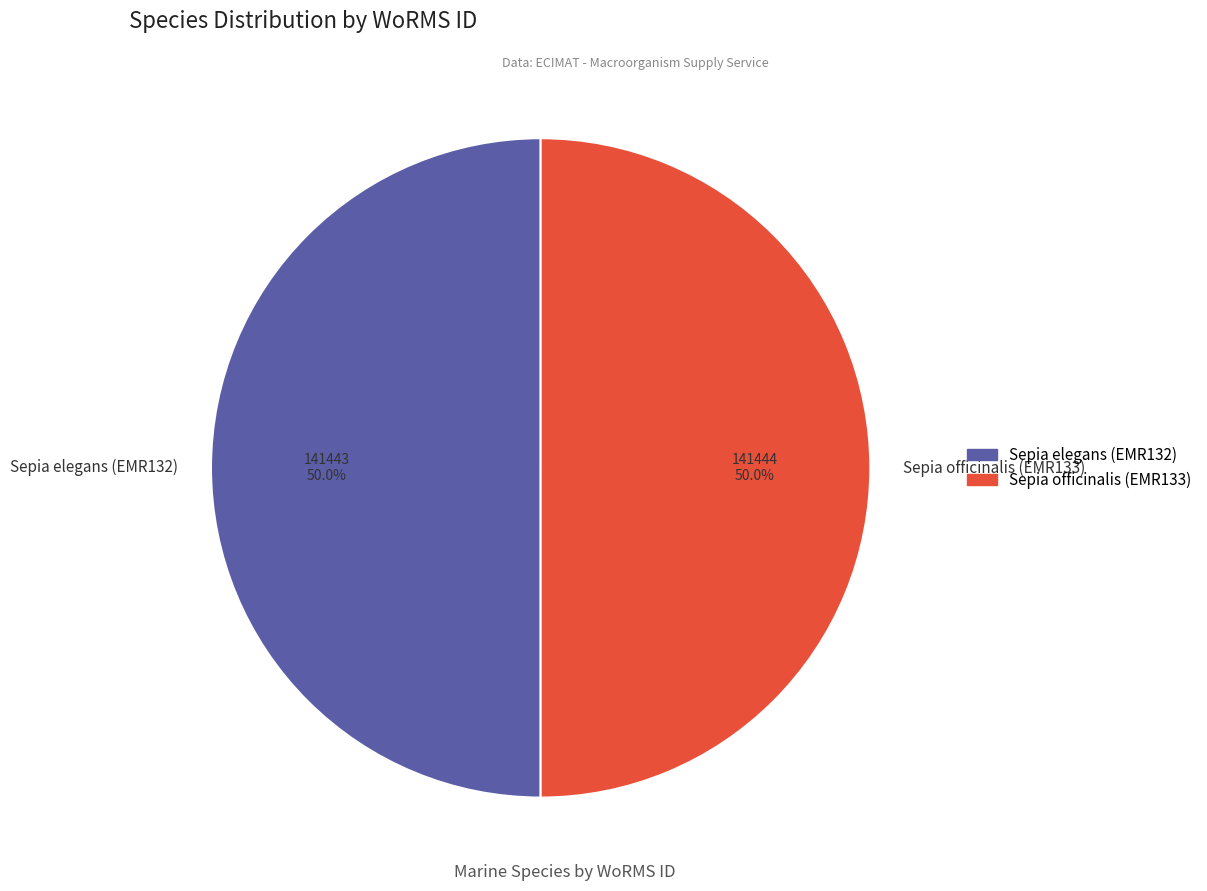

Approximately how many times larger is the value at Sepia elegans (EMR132) compared to Sepia officinalis (EMR133)?

1.0